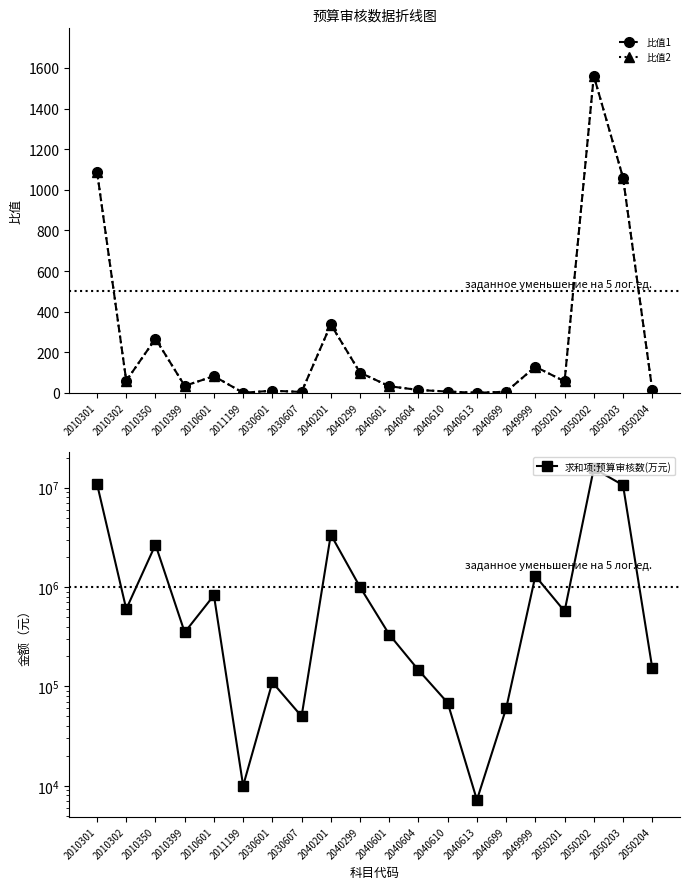

Which category has the lowest value across all series?

2040613